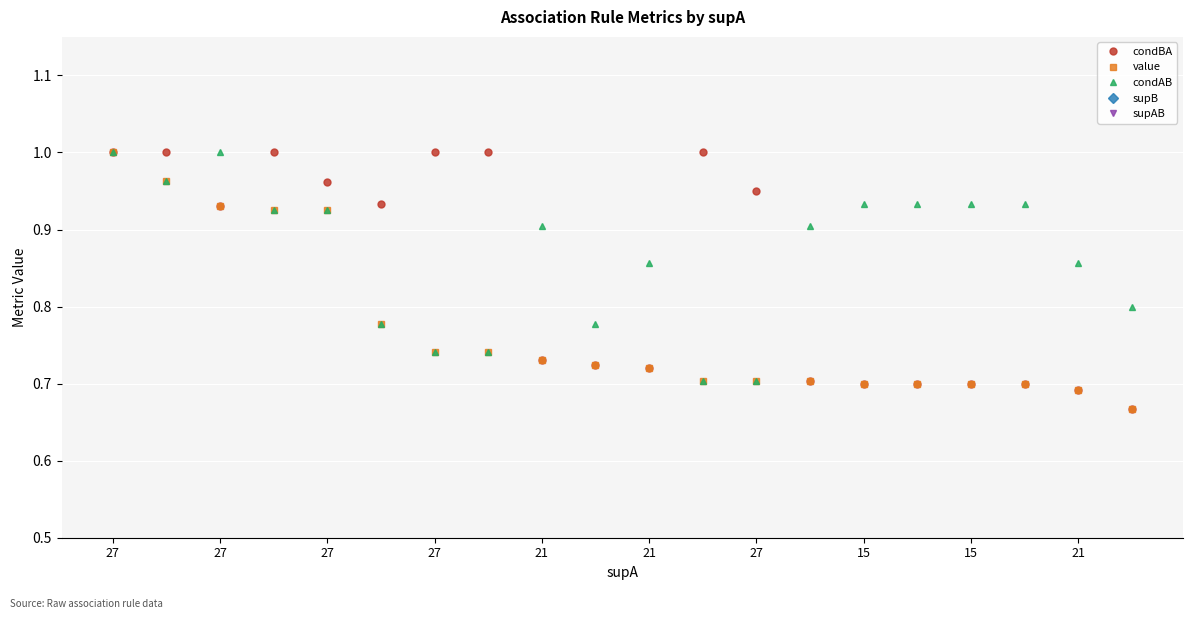

At which category is the sum across all series the highest?

27